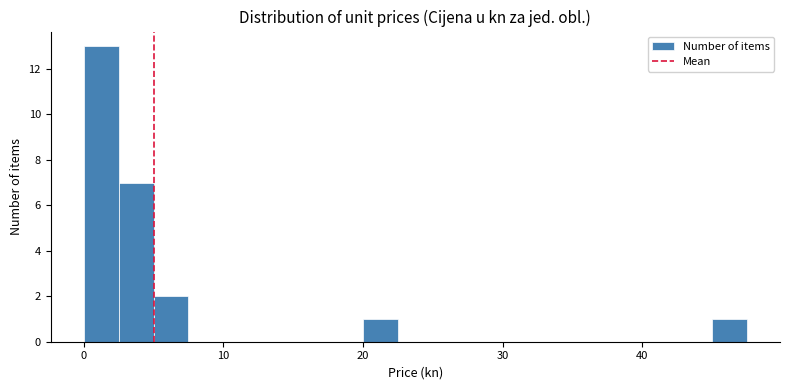

Around what value on the x-axis is the tallest bar? Give the approximate position of its centre, as read against the axis.

1